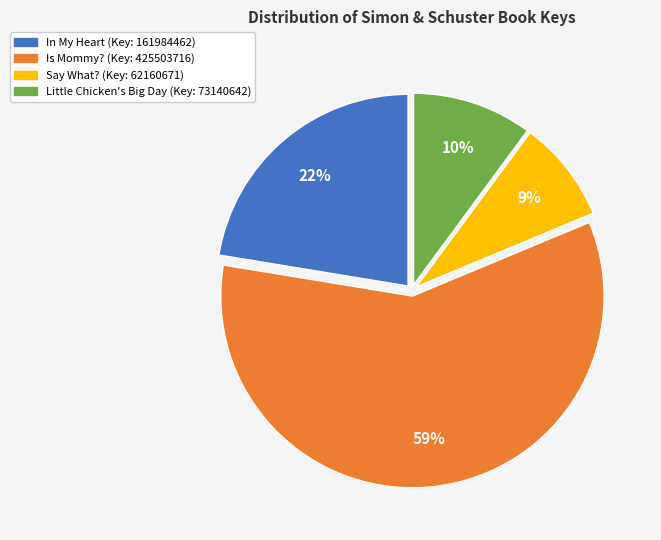

Which category accounts for the majority?

Is Mommy?